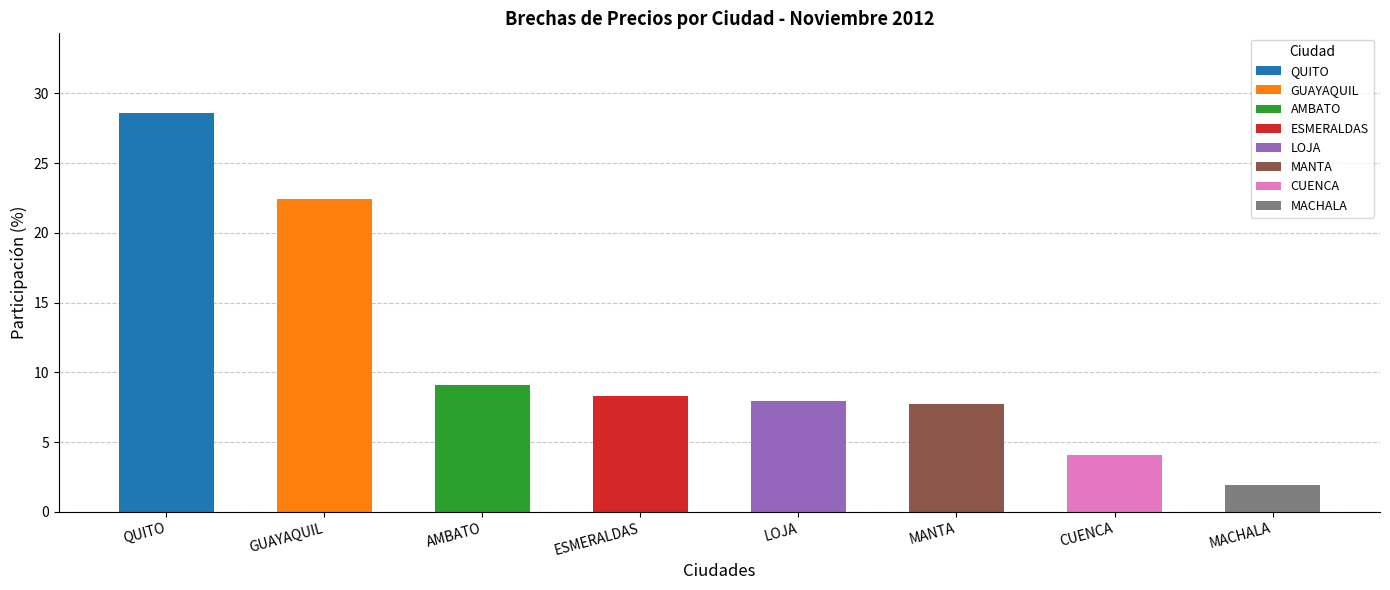

Which category has the lowest value across all series?

MACHALA